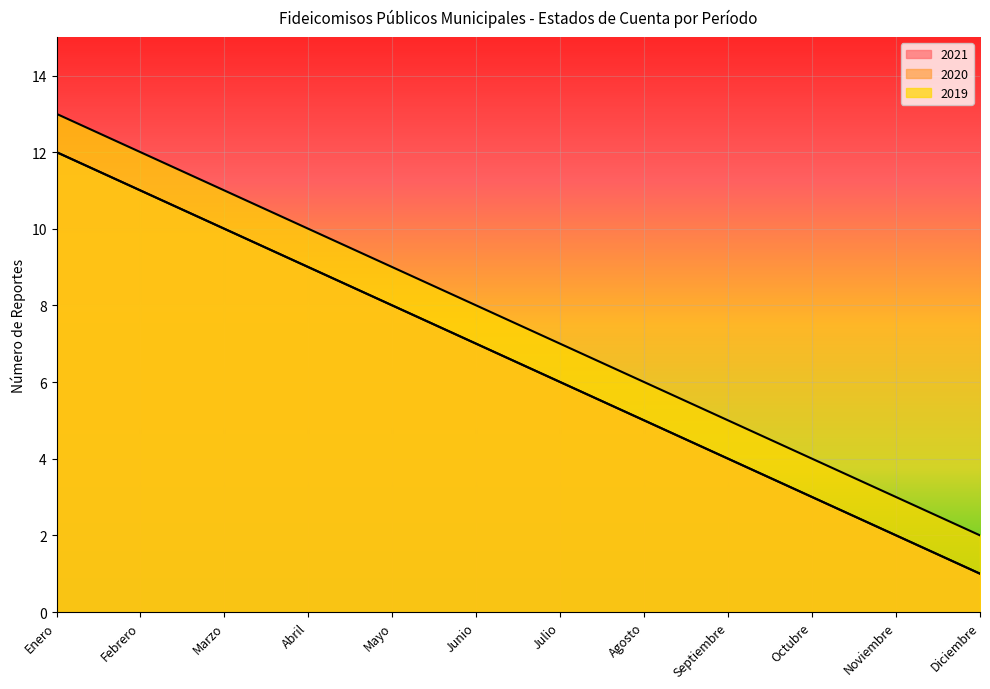

Reading right to left, list all the values displayed in this chart.

2021: Diciembre=1	Noviembre=2	Octubre=3	Septiembre=4	Agosto=5	Julio=6	Junio=7	Mayo=8	Abril=9	Marzo=10	Febrero=11	Enero=12
2020: Diciembre=1	Noviembre=2	Octubre=3	Septiembre=4	Agosto=5	Julio=6	Junio=7	Mayo=8	Abril=9	Marzo=10	Febrero=11	Enero=12
2019: Diciembre=2	Noviembre=3	Octubre=4	Septiembre=5	Agosto=6	Julio=7	Junio=8	Mayo=9	Abril=10	Marzo=11	Febrero=12	Enero=13